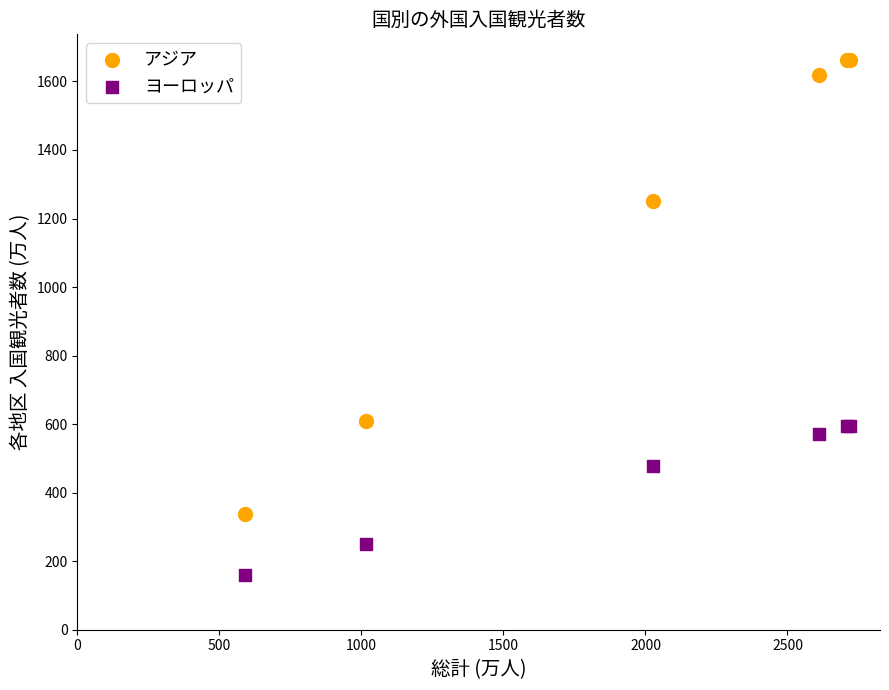

In the ヨーロッパ series, what Y value is closest to 376?

479.1